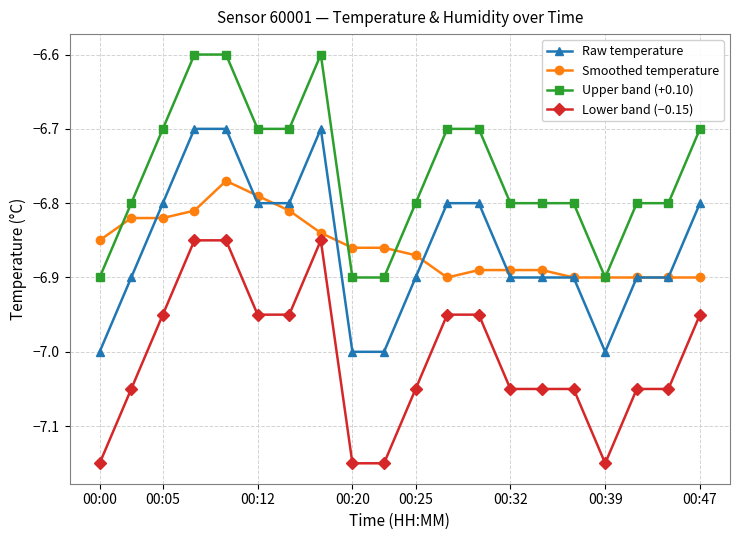

Which series has the largest total across all categories?

Upper band (+0.10)